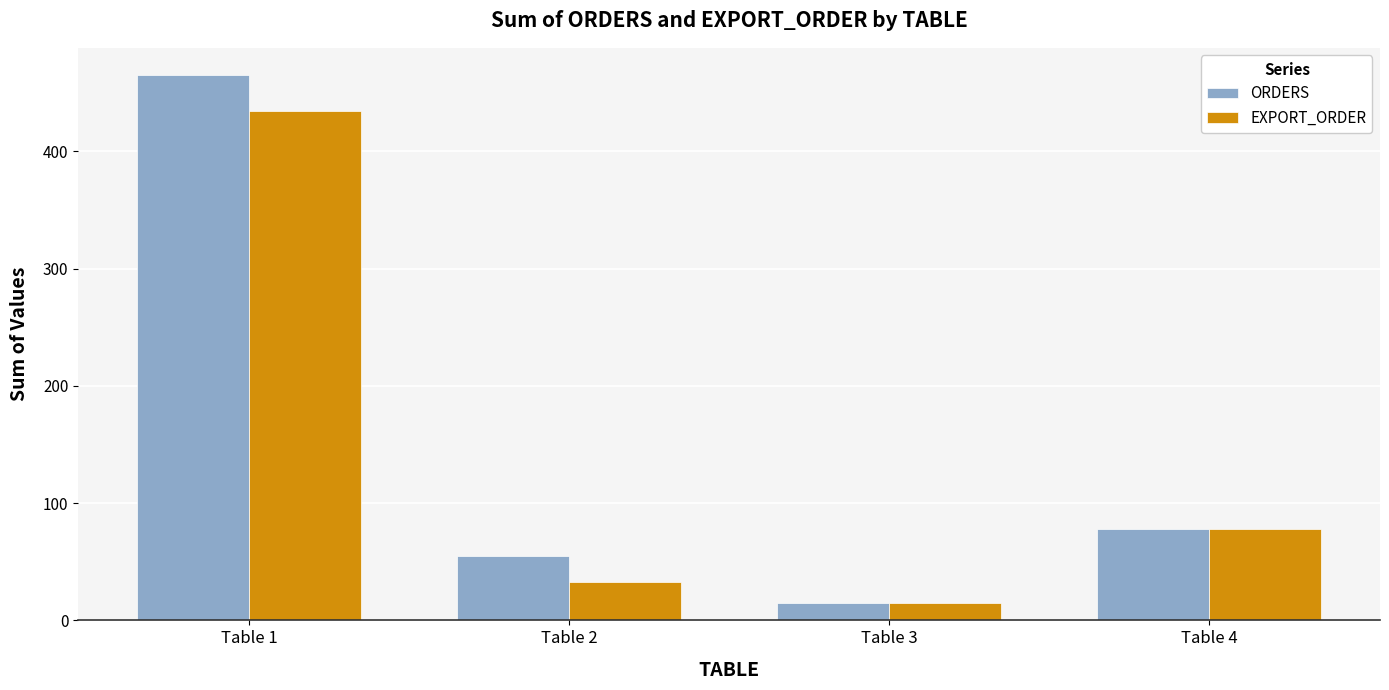

Is it true that ORDERS equals 75 at Table 2?

False